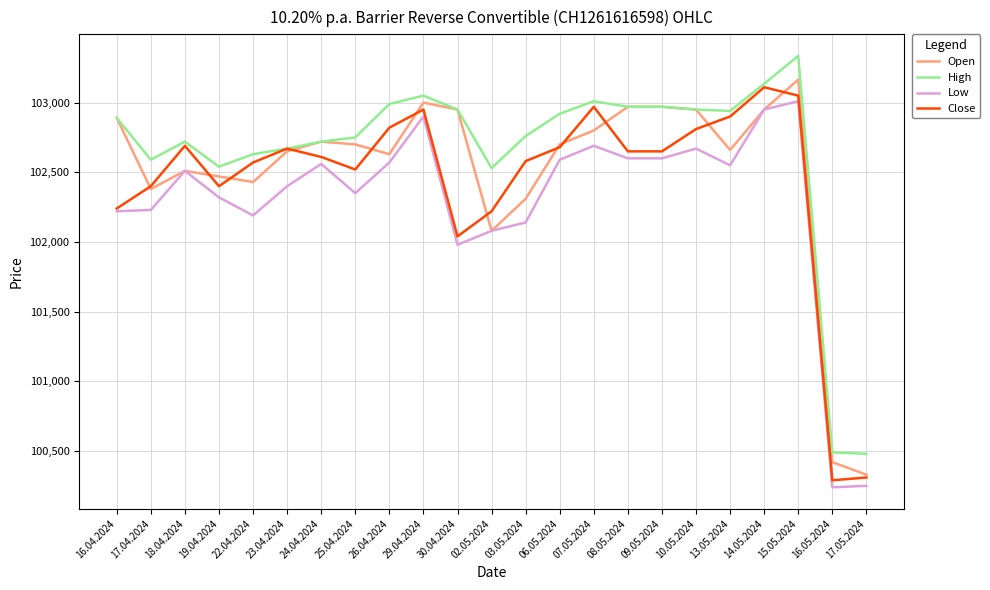

Which category has the highest value across all series?

15.05.2024